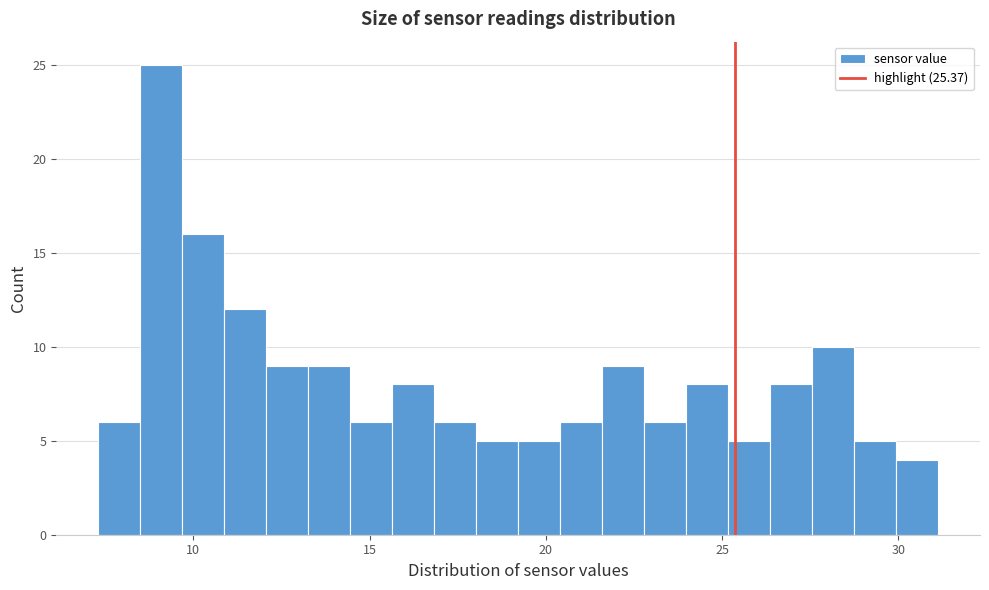

Around what value on the x-axis is the tallest bar? Give the approximate position of its centre, as read against the axis.

9.0